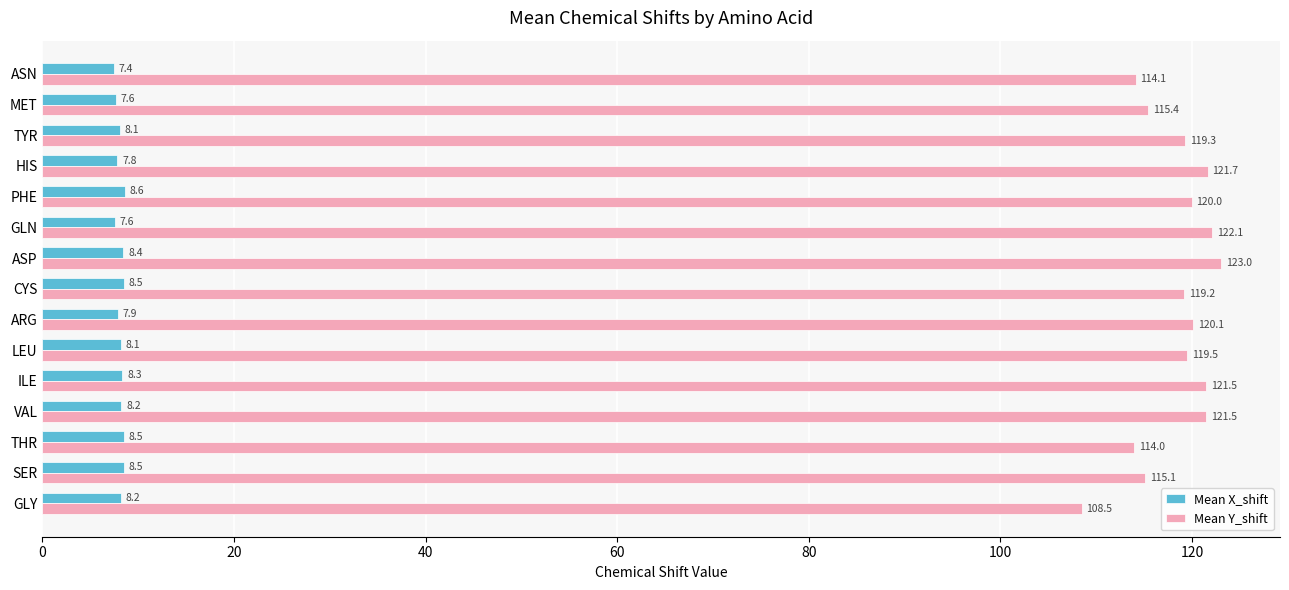

Which label corresponds to the smallest value in the chart?

ASN